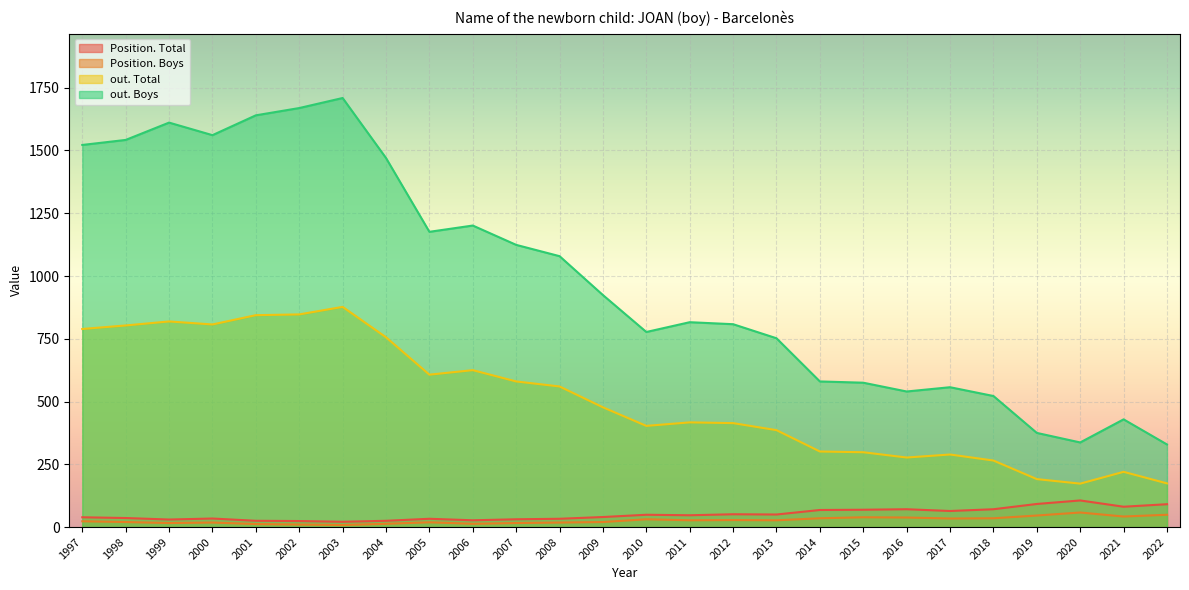

Between 2017 and 2007, which series saw the biggest shift?

out. Boys